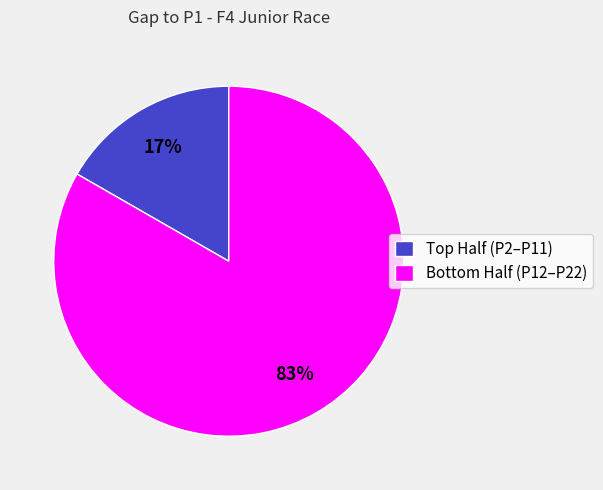

Is there a majority slice in this chart?

Yes